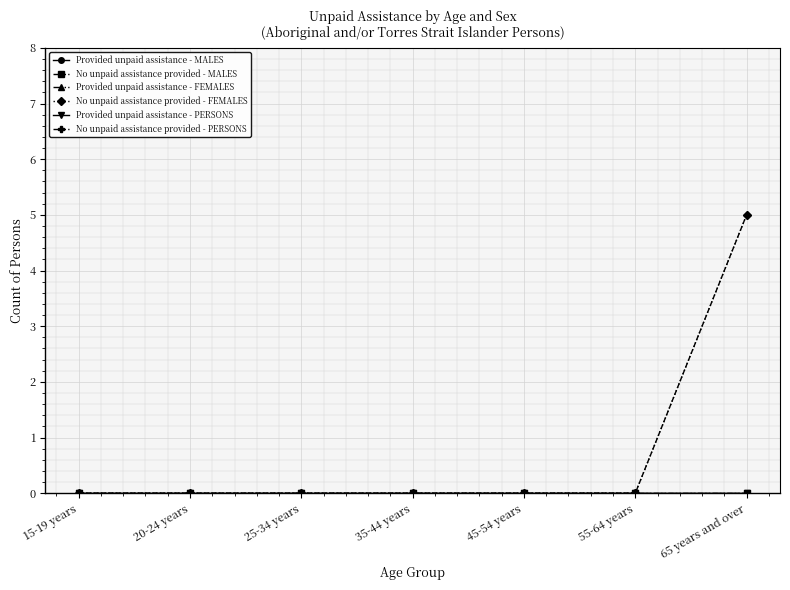

True or false: Provided unpaid assistance - FEMALES and Provided unpaid assistance - PERSONS cross at least once.

False